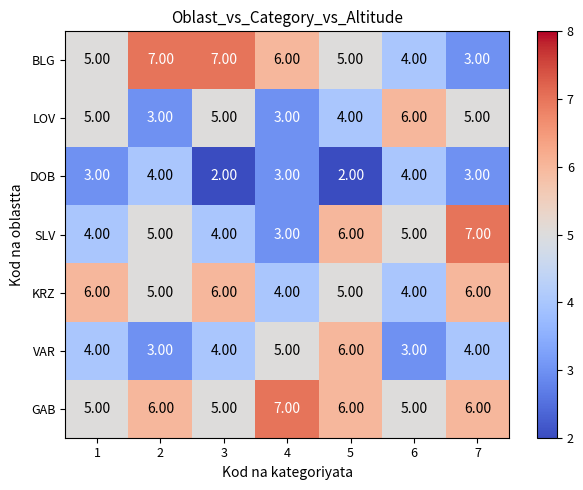

At how many categories does at least one series exceed 4?

7